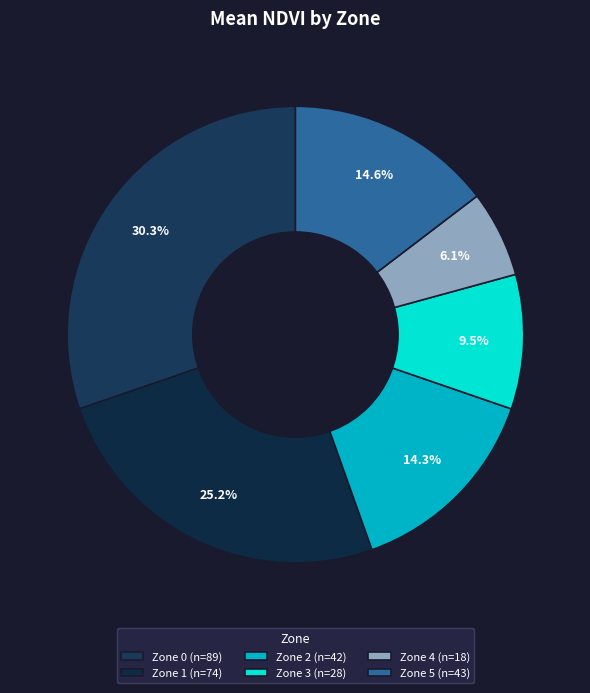

Is it true that Zone 4 is 11% of the pie?

False